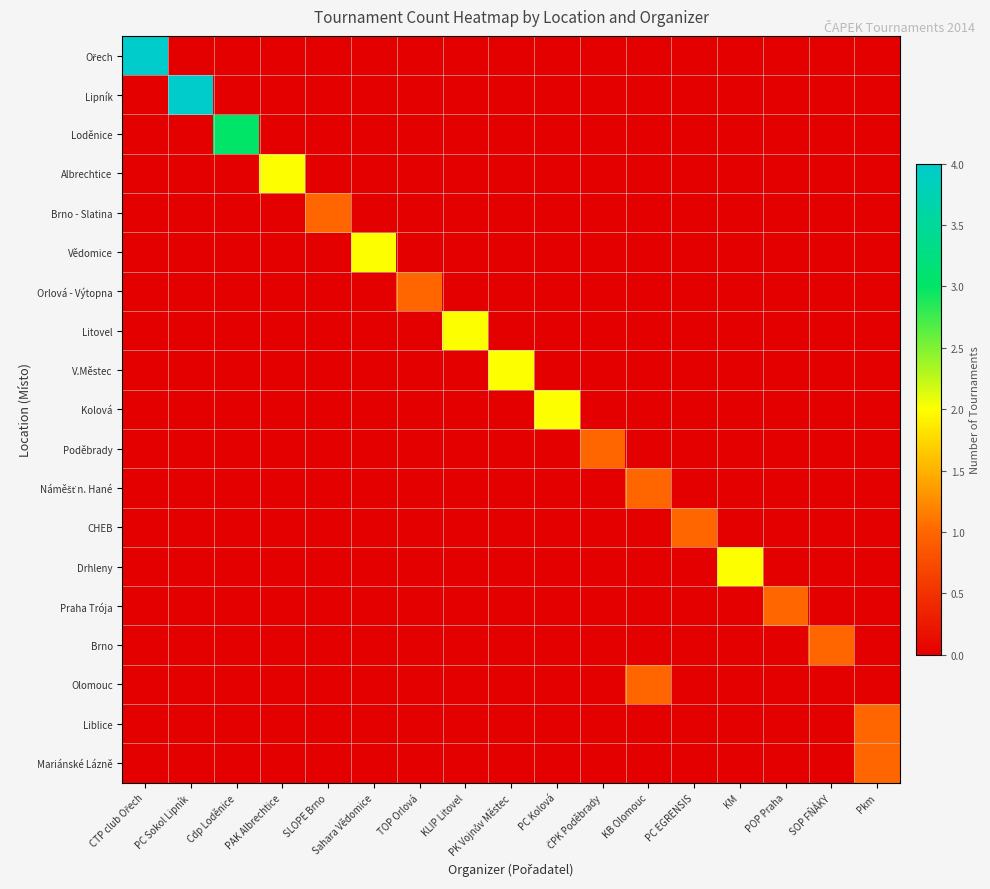

Which series has the largest range (max minus min)?

Ořech